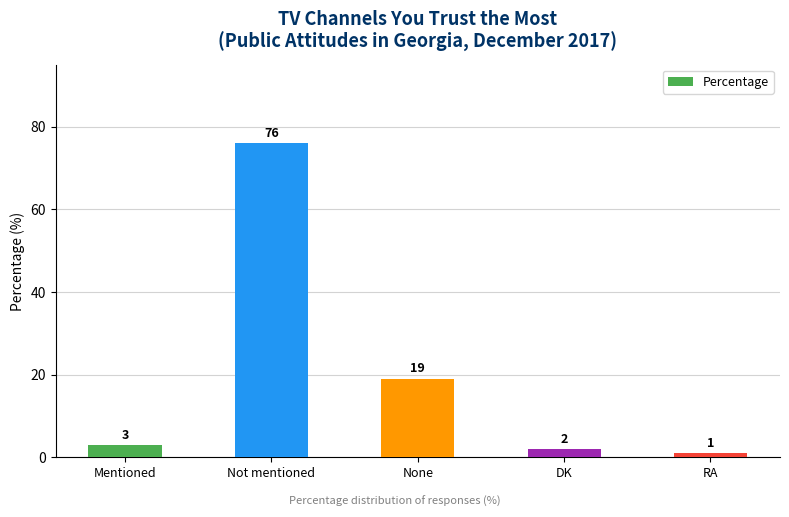

What is the value of the 1st bar from the left?

3